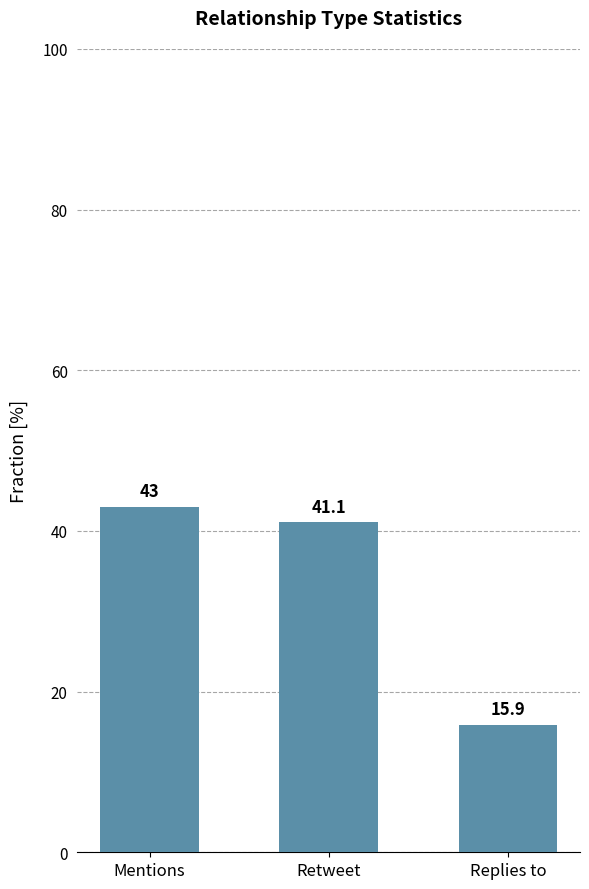

What is the average value?

33.3